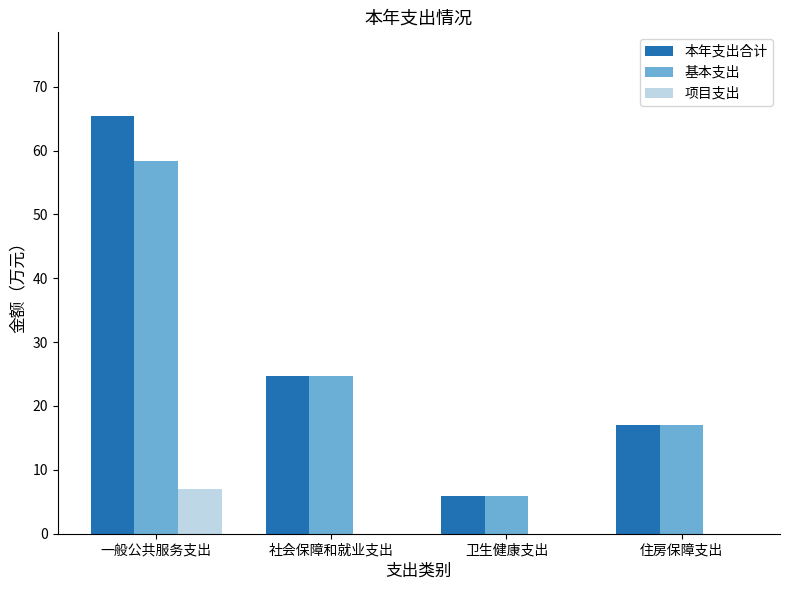

What is the sum of all 基本支出 values?

106.0